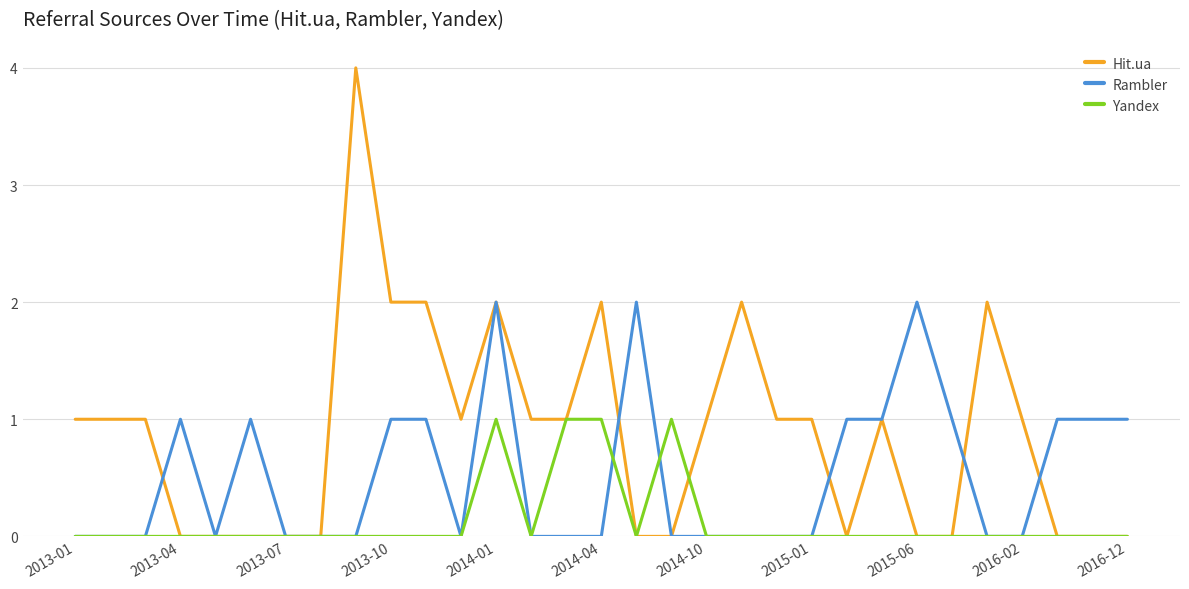

Which series has the largest total across all categories?

Hit.ua